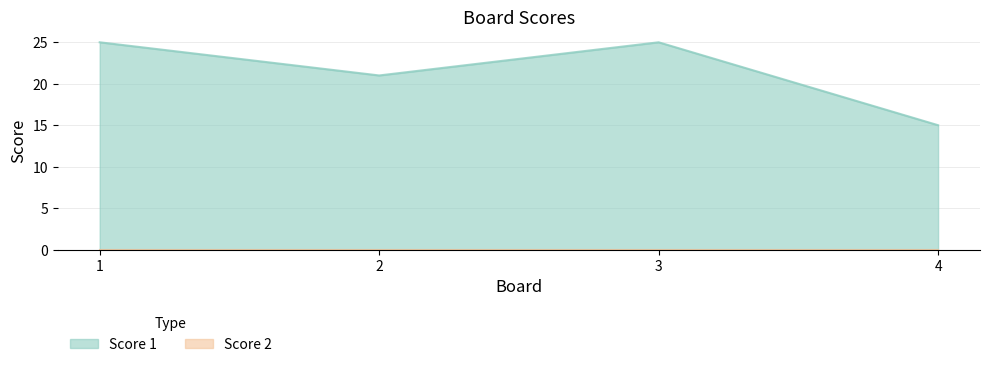

How many lines are shown in the chart?

2